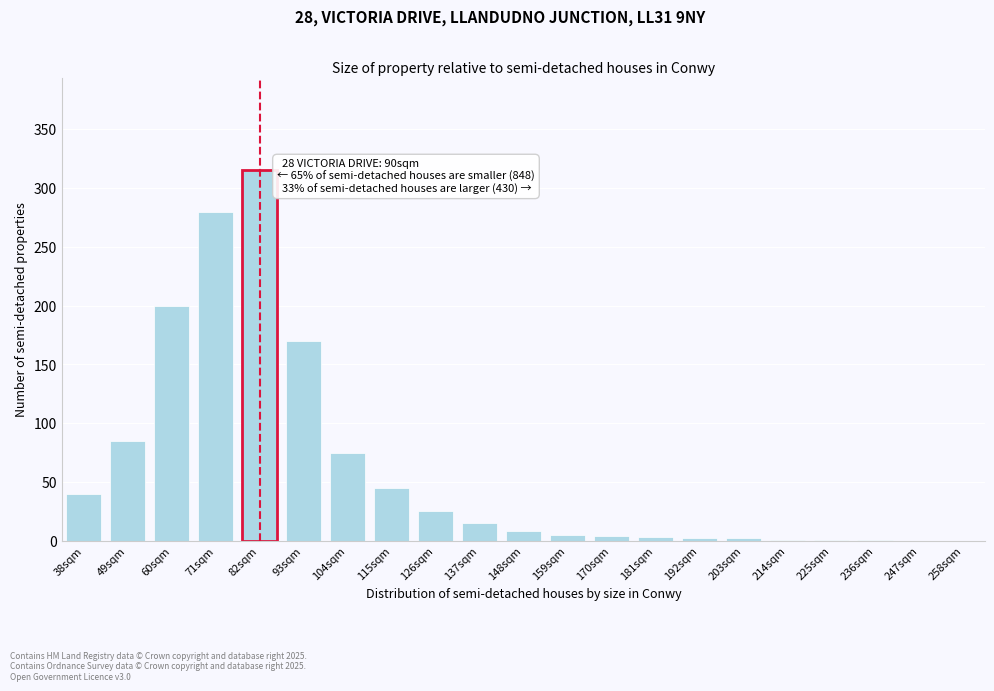

Between 115sqm and 247sqm, which is larger?

115sqm